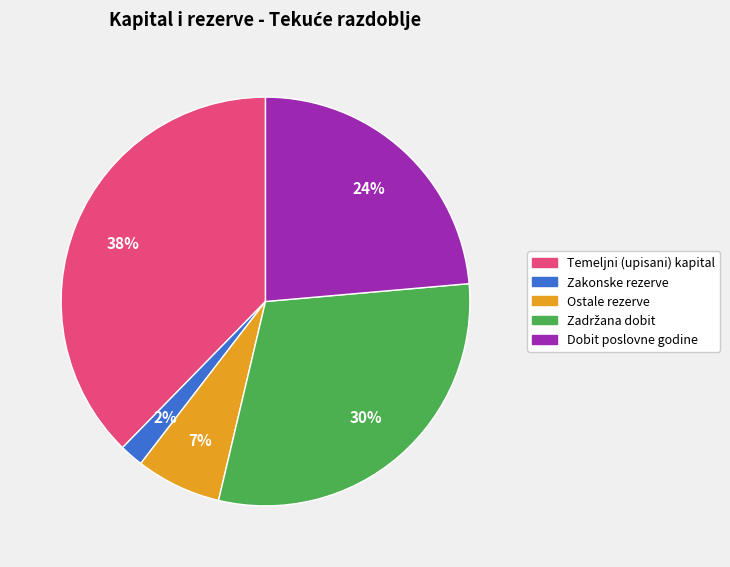

To the nearest percent, what is the average slice percentage?

20%